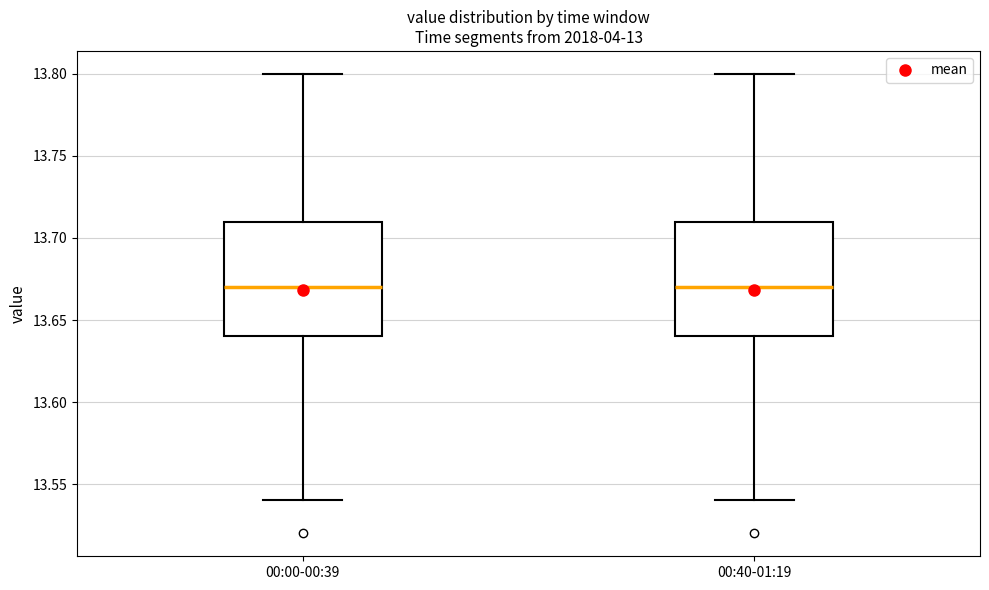

Where is the lower edge of the box for 00:00-00:39 on the y-axis? The values are not printed on the chart, so give them approximately, as read against the axis.

13.64